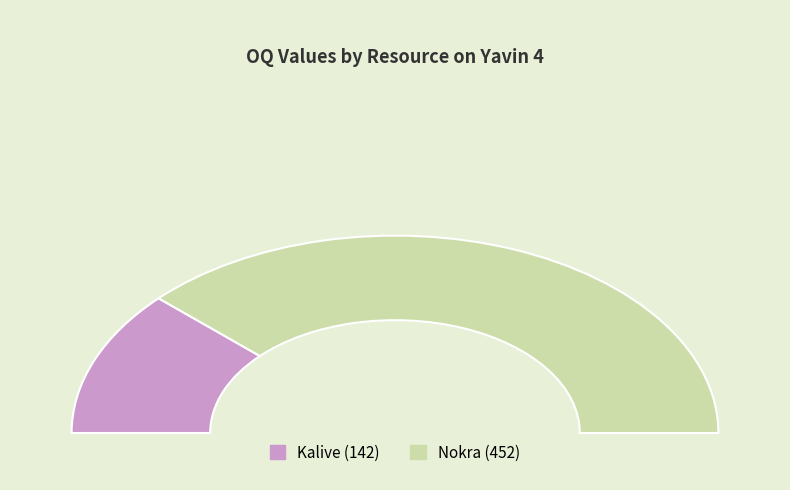

To the nearest percent, what is the combined percentage of Kalive and Nokra?

100%